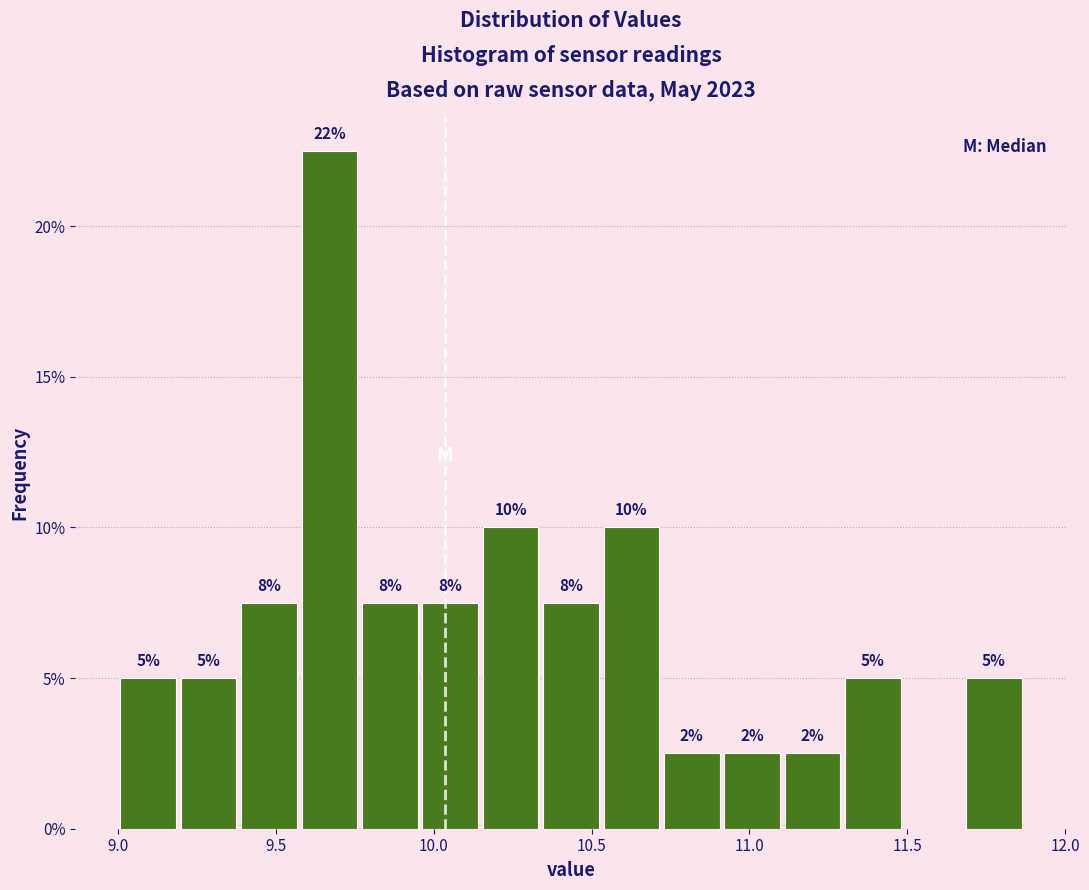

Around what value on the x-axis is the tallest bar? Give the approximate position of its centre, as read against the axis.

9.65